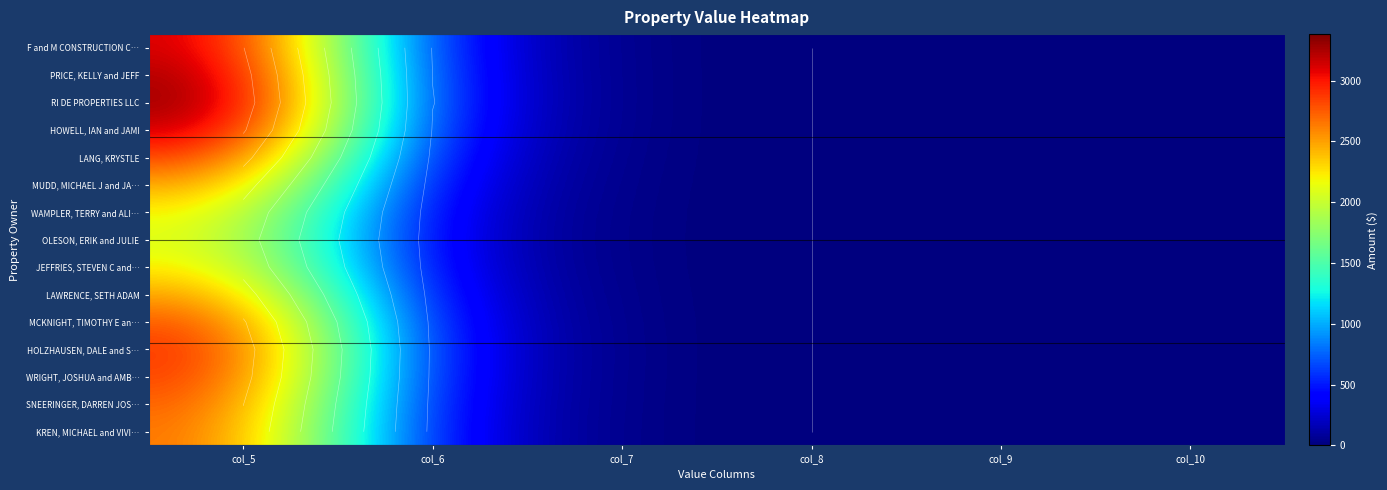

List the labels in order of RI DE PROPERTIES LLC value, smallest first.

col_8, col_9, col_10, col_7, col_6, col_5